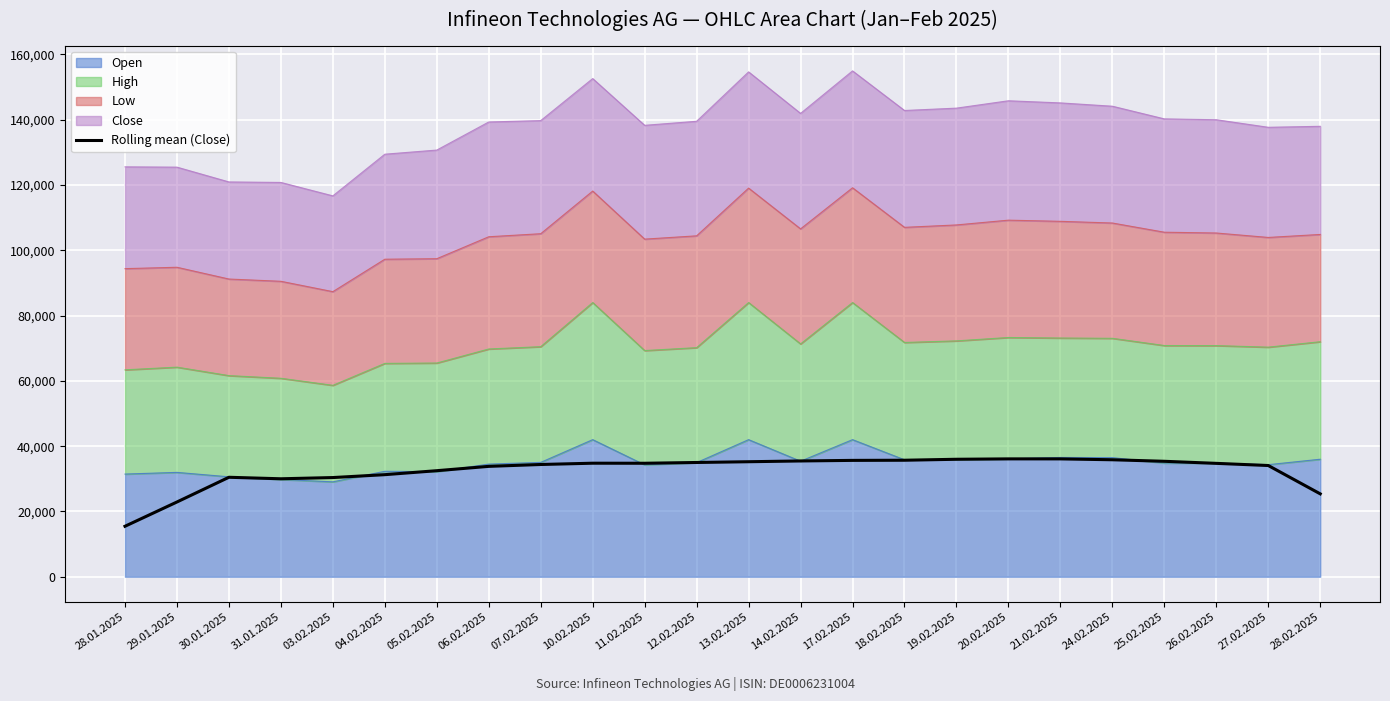

Where does the data first go above 34766?

10.02.2025